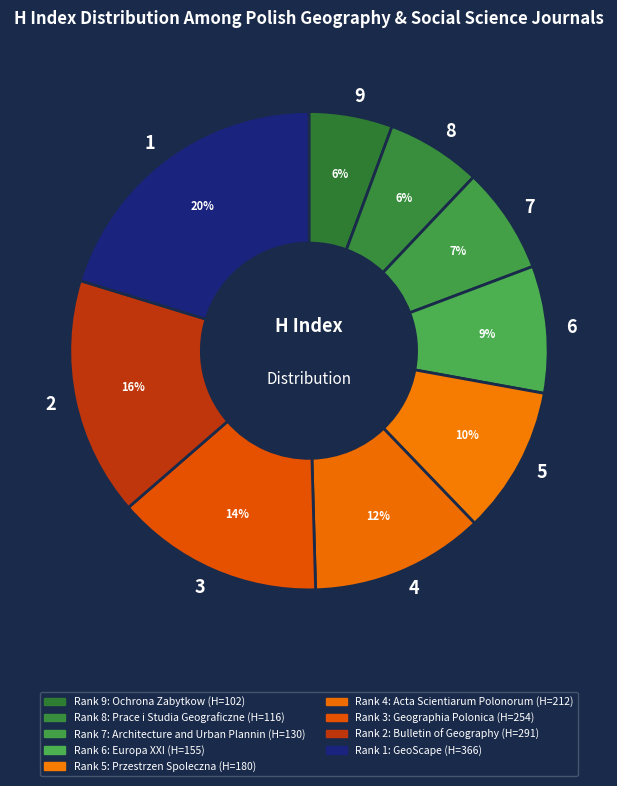

True or false: 7 accounts for 7% of the total.

True